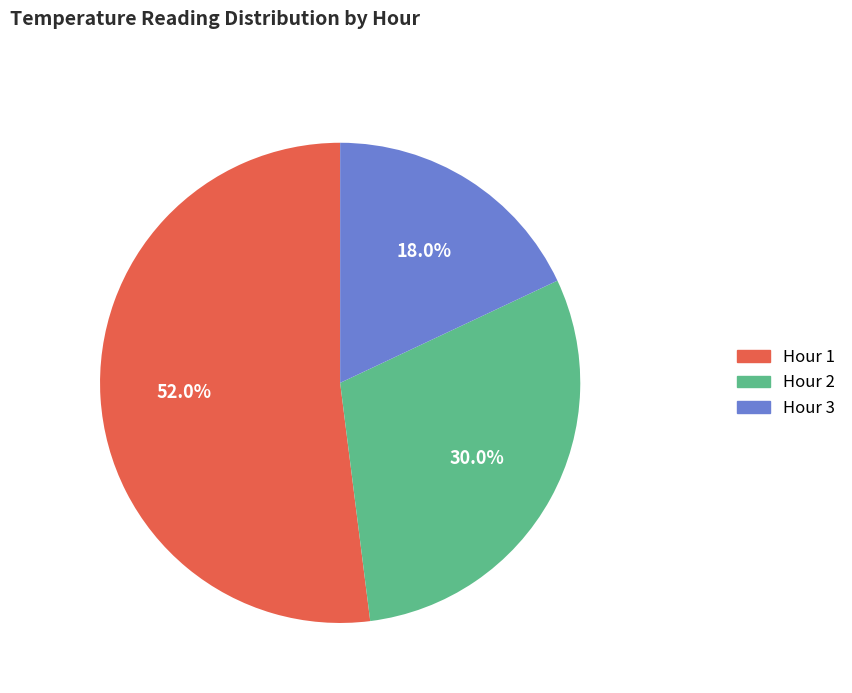

What percentage is the Hour 1 slice, to the nearest percent?

52%